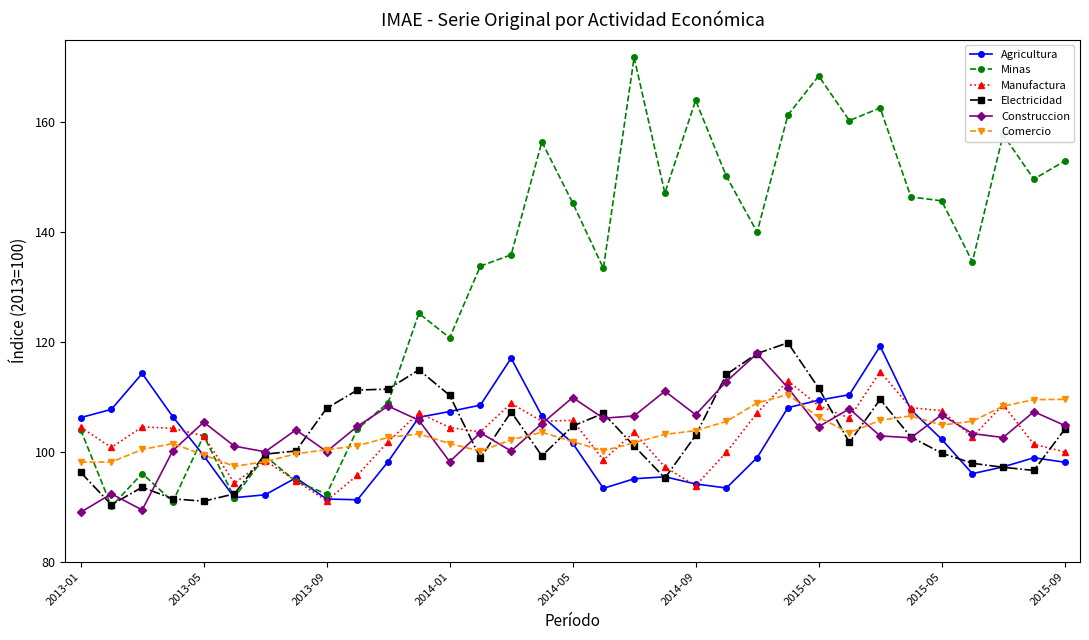

Which series has the largest range (max minus min)?

Minas